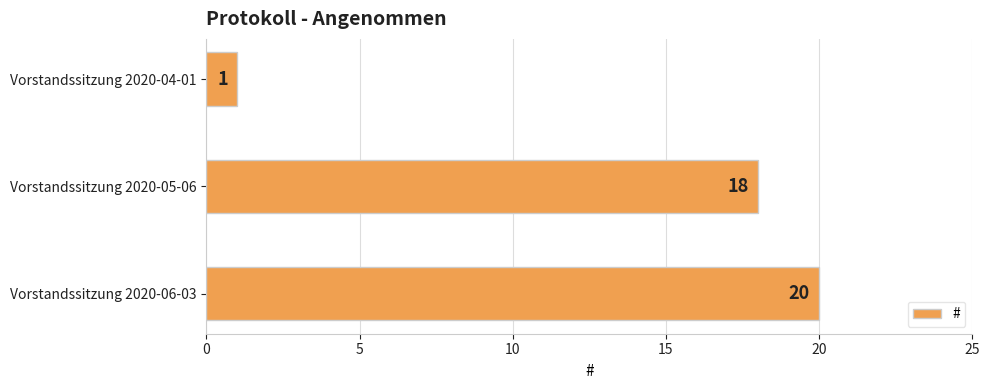

List the labels in order of value, largest first.

Vorstandssitzung 2020-06-03, Vorstandssitzung 2020-05-06, Vorstandssitzung 2020-04-01